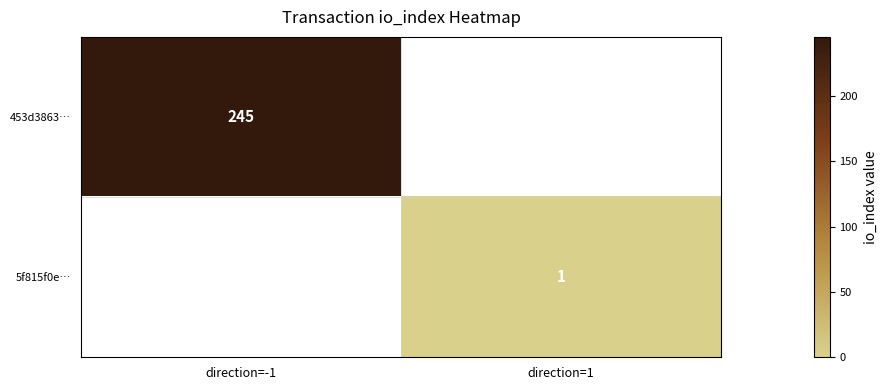

Count the number of categories in the chart.

2